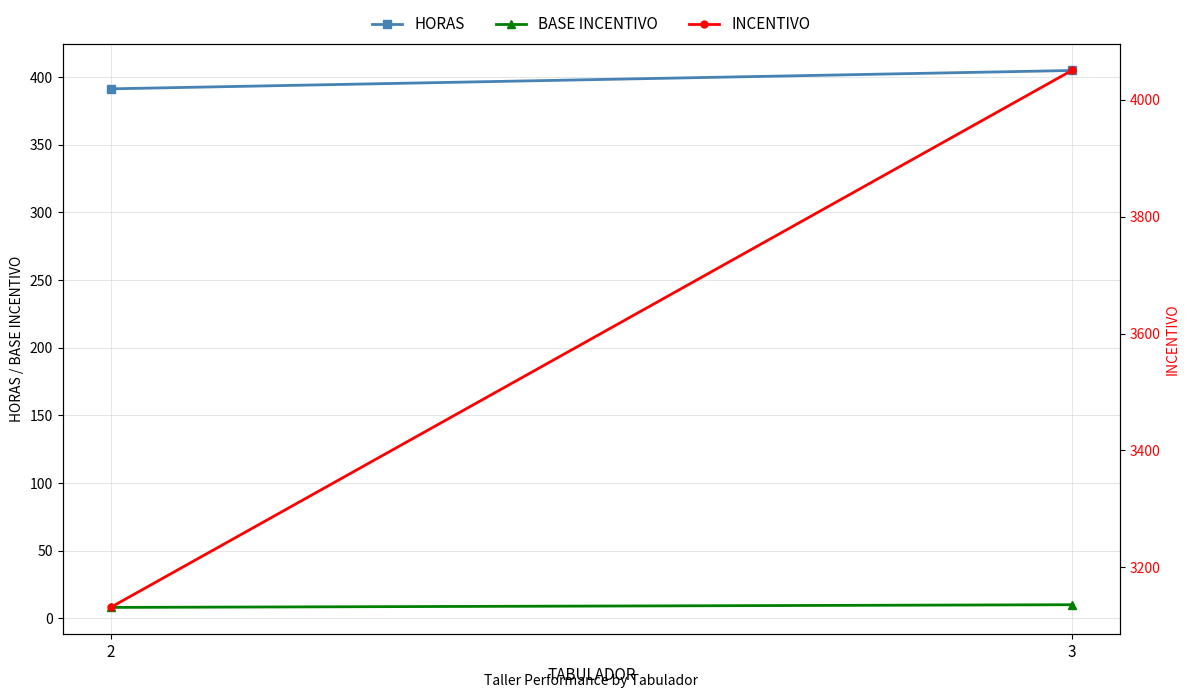

Which category has the highest value across all series?

3